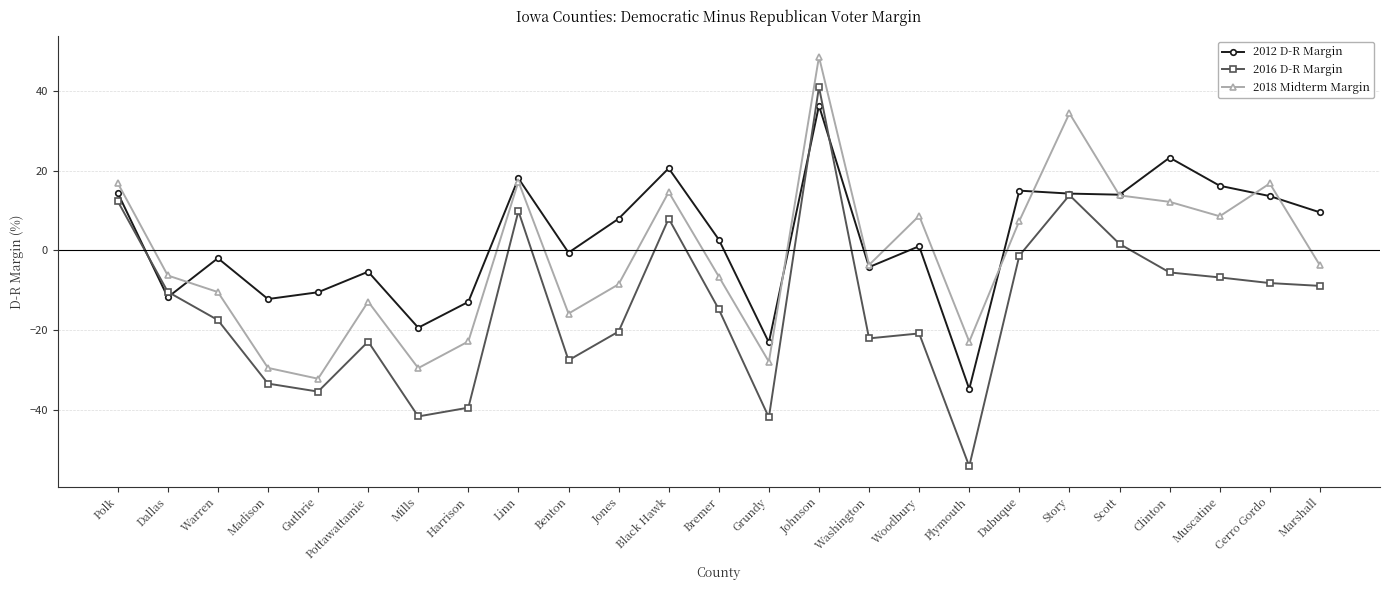

What is the spread (max minus min) of values at Cerro Gordo?

24.9